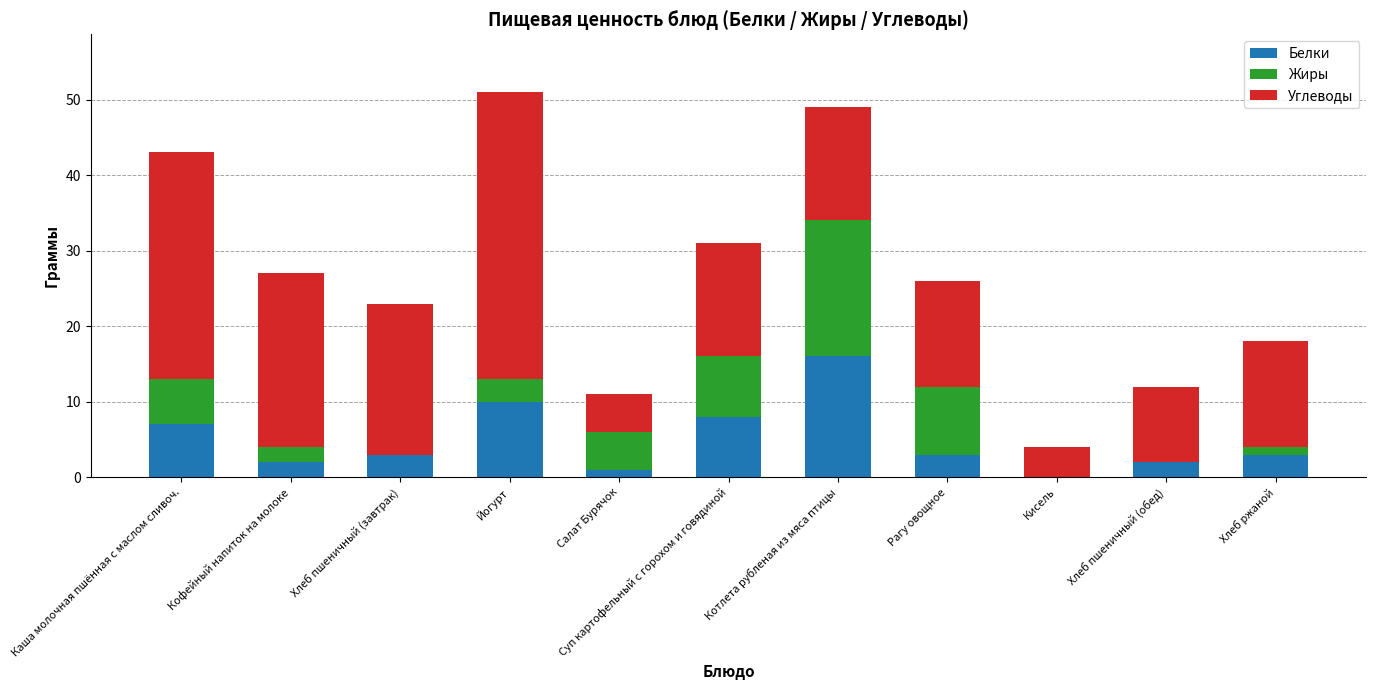

What is the total value across all series at Хлеб пшеничный (обед)?

12